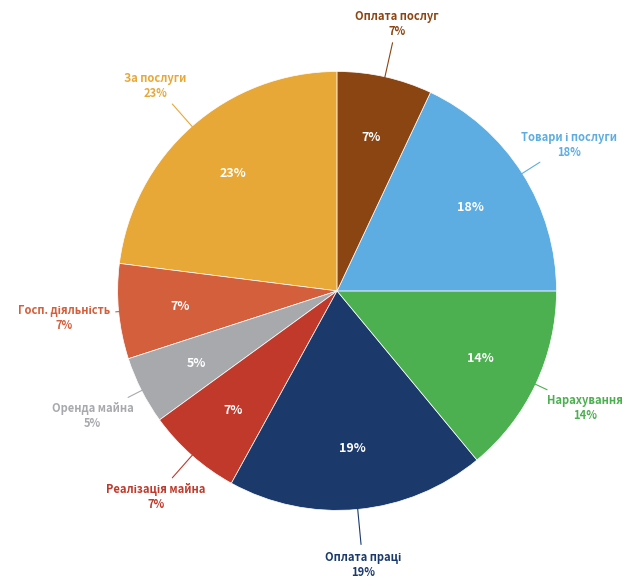

What is the largest slice in the pie chart?

За послуги, що надаються бюджетними установами